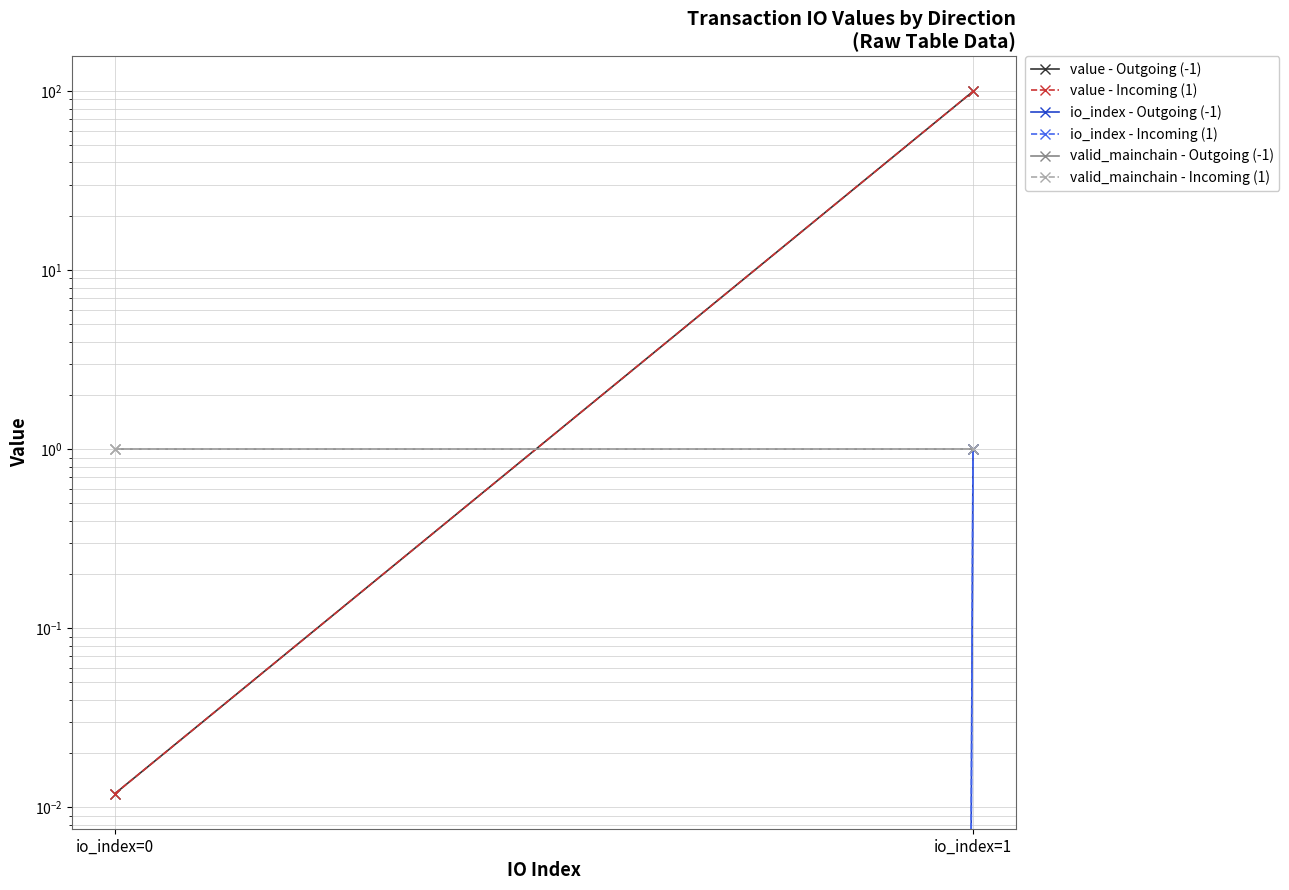

What is the total value across all series at io_index=0?

2.0